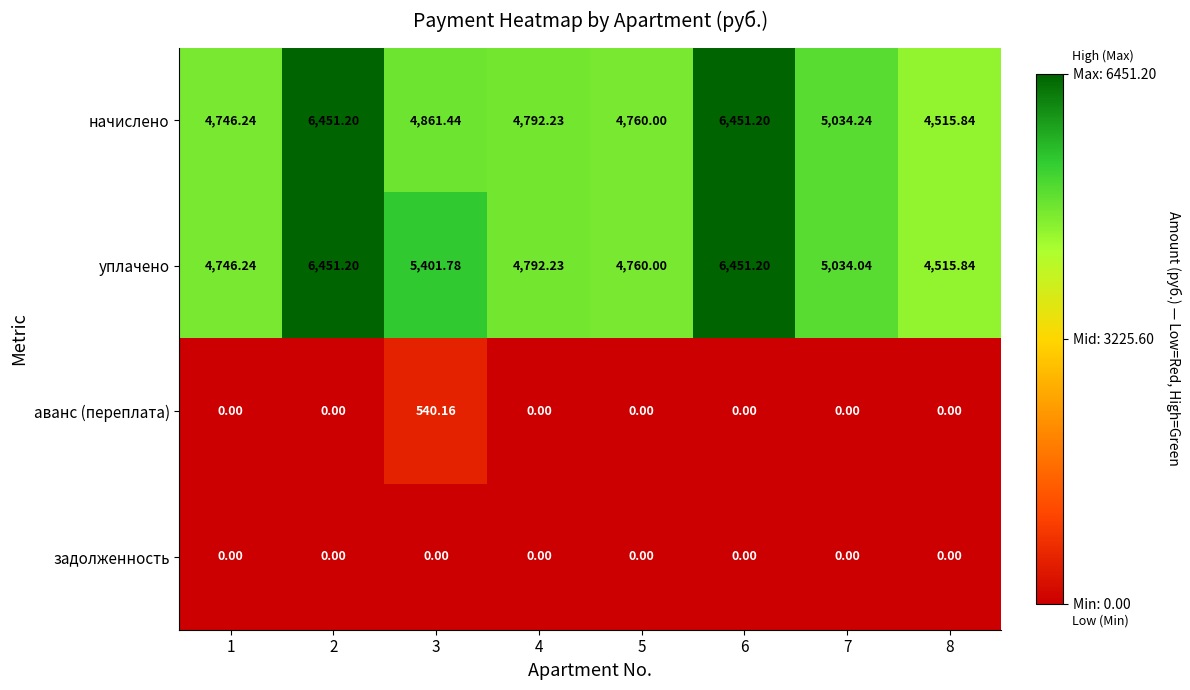

At 3, list the series in order from largest to smallest.

уплачено, начислено, аванс (переплата), задолженность